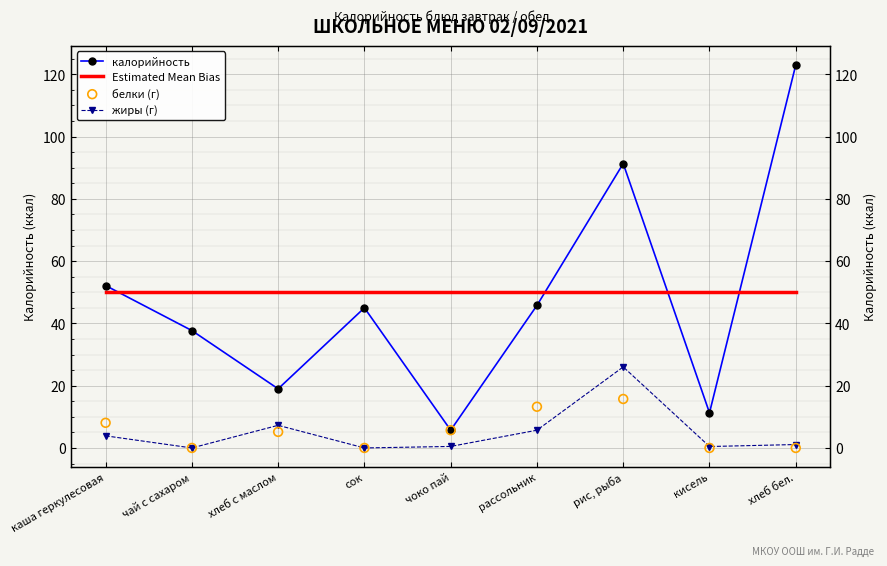

Which series contains the highest Y value?

калорийность